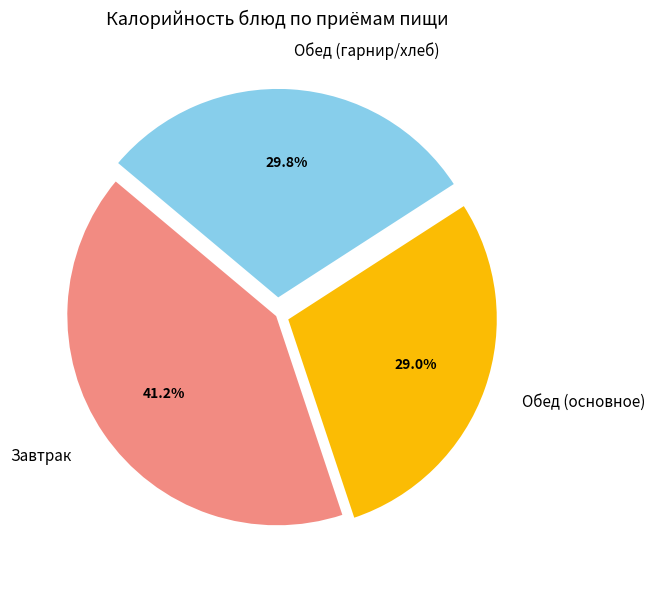

Rank the categories by value from highest to lowest.

Завтрак, Обед (гарнир/хлеб), Обед (основное)